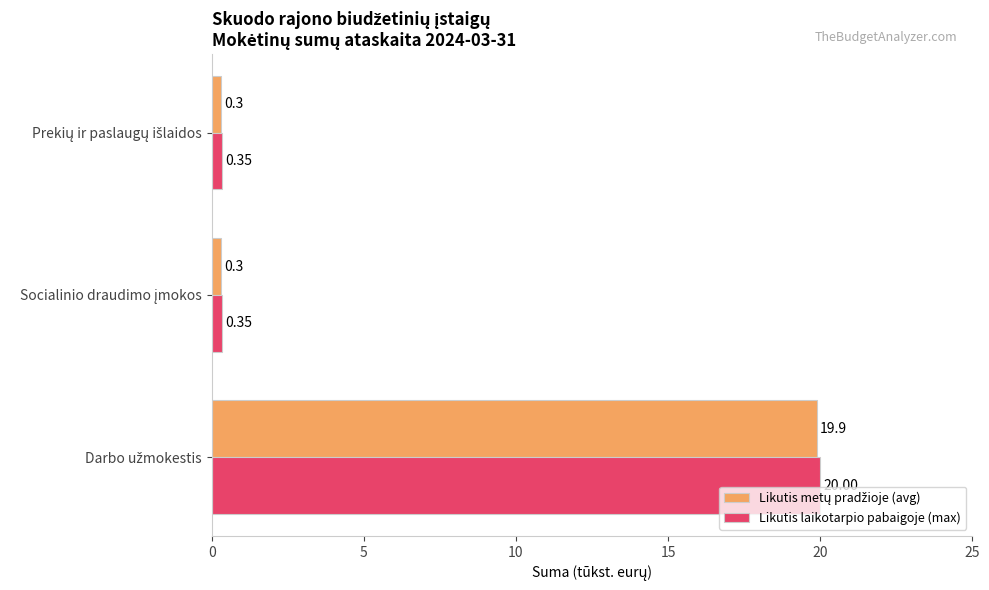

Which series has the largest total across all categories?

Likutis laikotarpio pabaigoje (max)